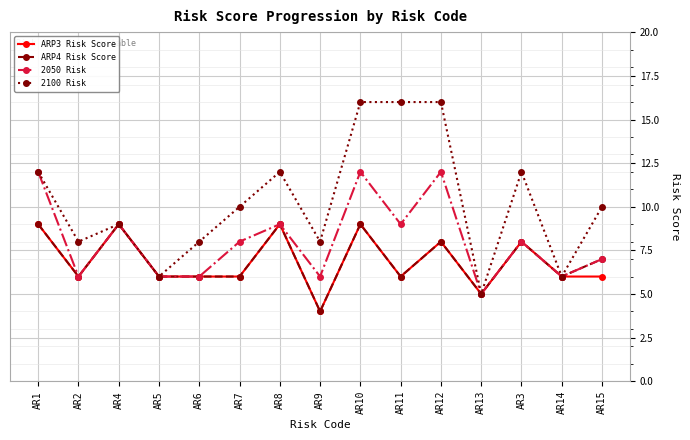

Is it true that ARP4 Risk Score equals 3 at AR6?

False